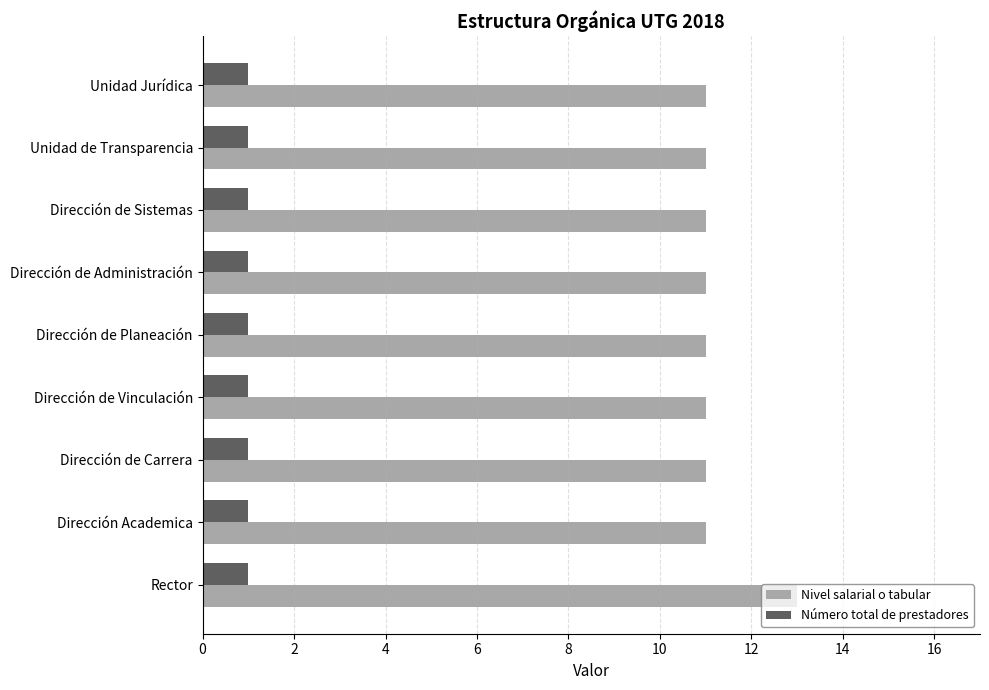

Which category has the highest value across all series?

Rector